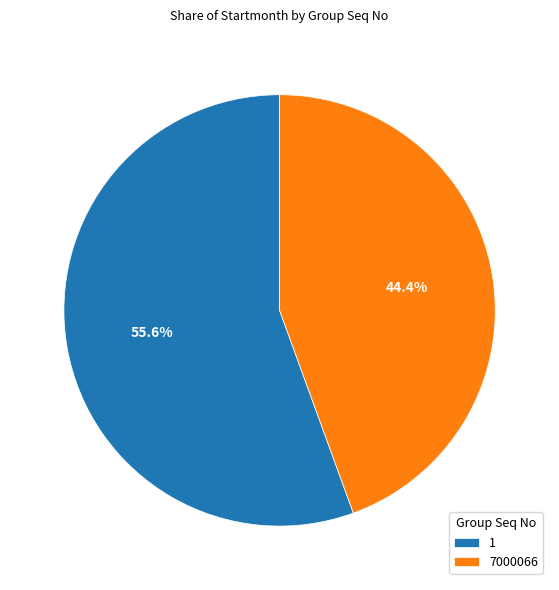

To the nearest percent, what percentage of the pie is 1?

56%